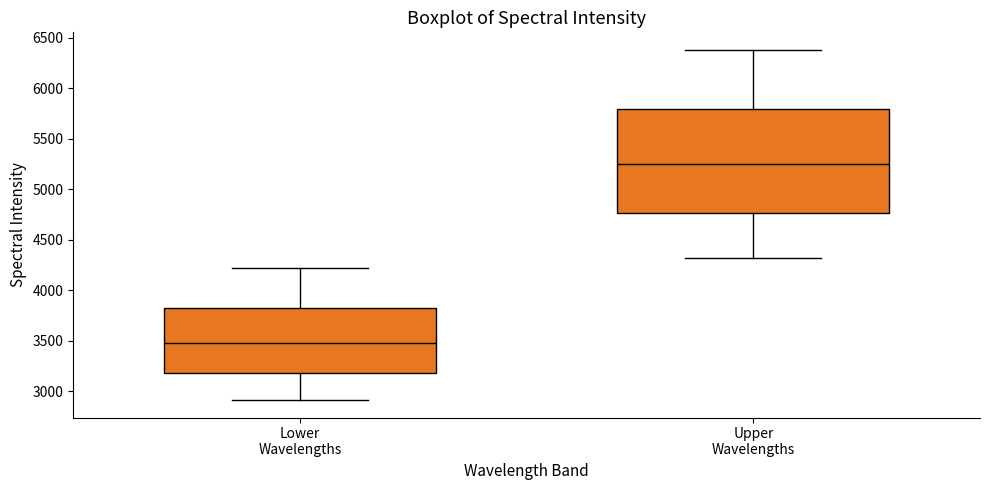

Which box has the lowest median line?

Lower Wavelengths